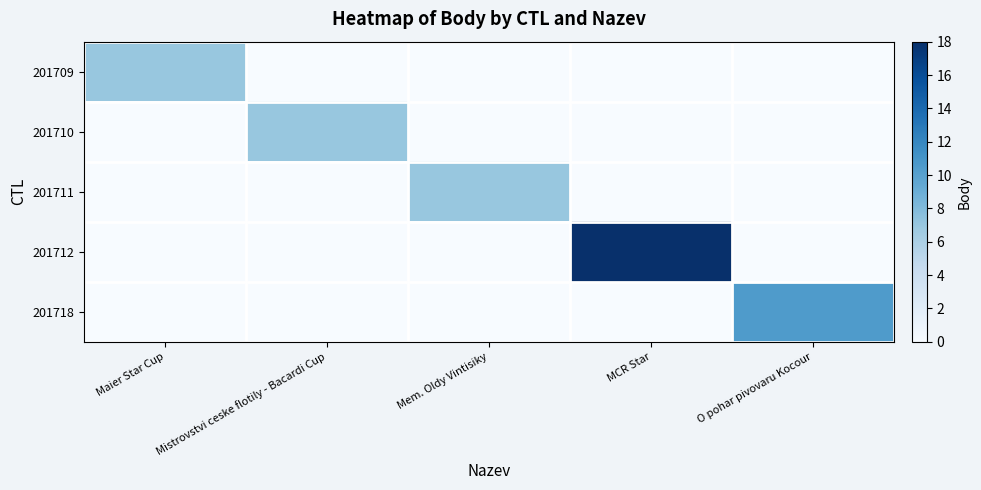

Which has a higher value, O pohar pivovaru Kocour or Maier Star Cup?

Maier Star Cup